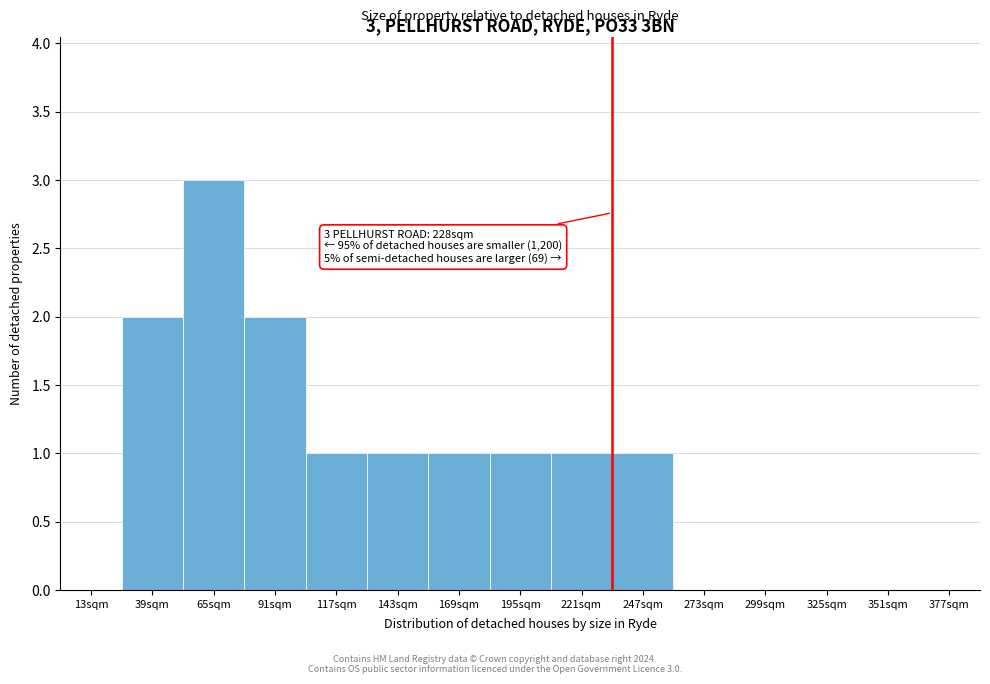

Reading right to left, transcribe all the data shown in this chart.

377sqm=0	351sqm=0	325sqm=0	299sqm=0	273sqm=0	247sqm=1	221sqm=1	195sqm=1	169sqm=1	143sqm=1	117sqm=1	91sqm=2	65sqm=3	39sqm=2	13sqm=0